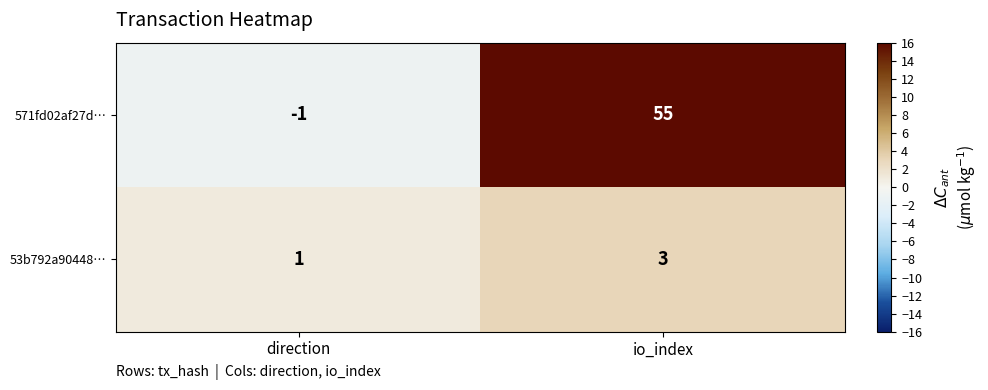

Reading right to left, what are all the values shown in this chart?

571fd02af27d…: io_index=55	direction=-1
53b792a90448…: io_index=3	direction=1